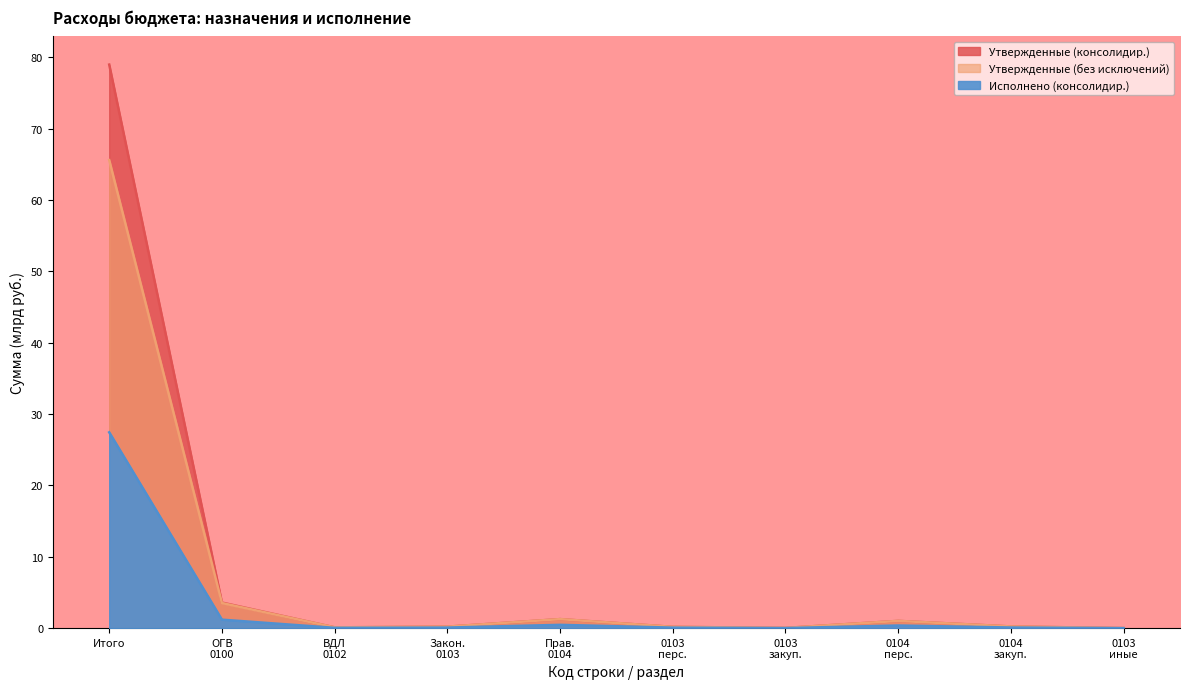

Rank the series at ОГВ 0100 from lowest to highest value.

Исполнено (консолидир.), Утвержденные (без исключений), Утвержденные (консолидир.)